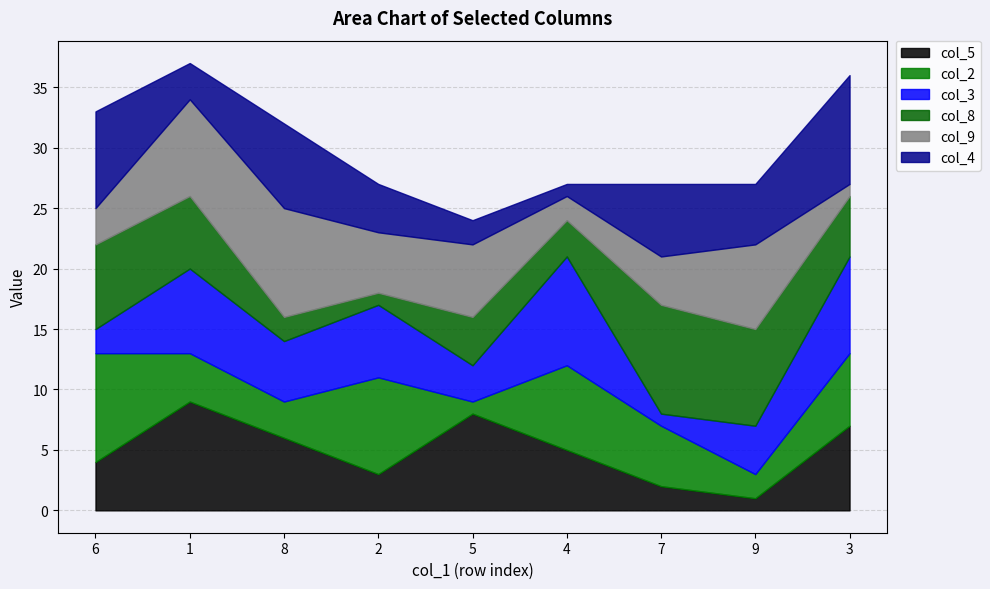

Where does the col_3 series first go above 5?

1